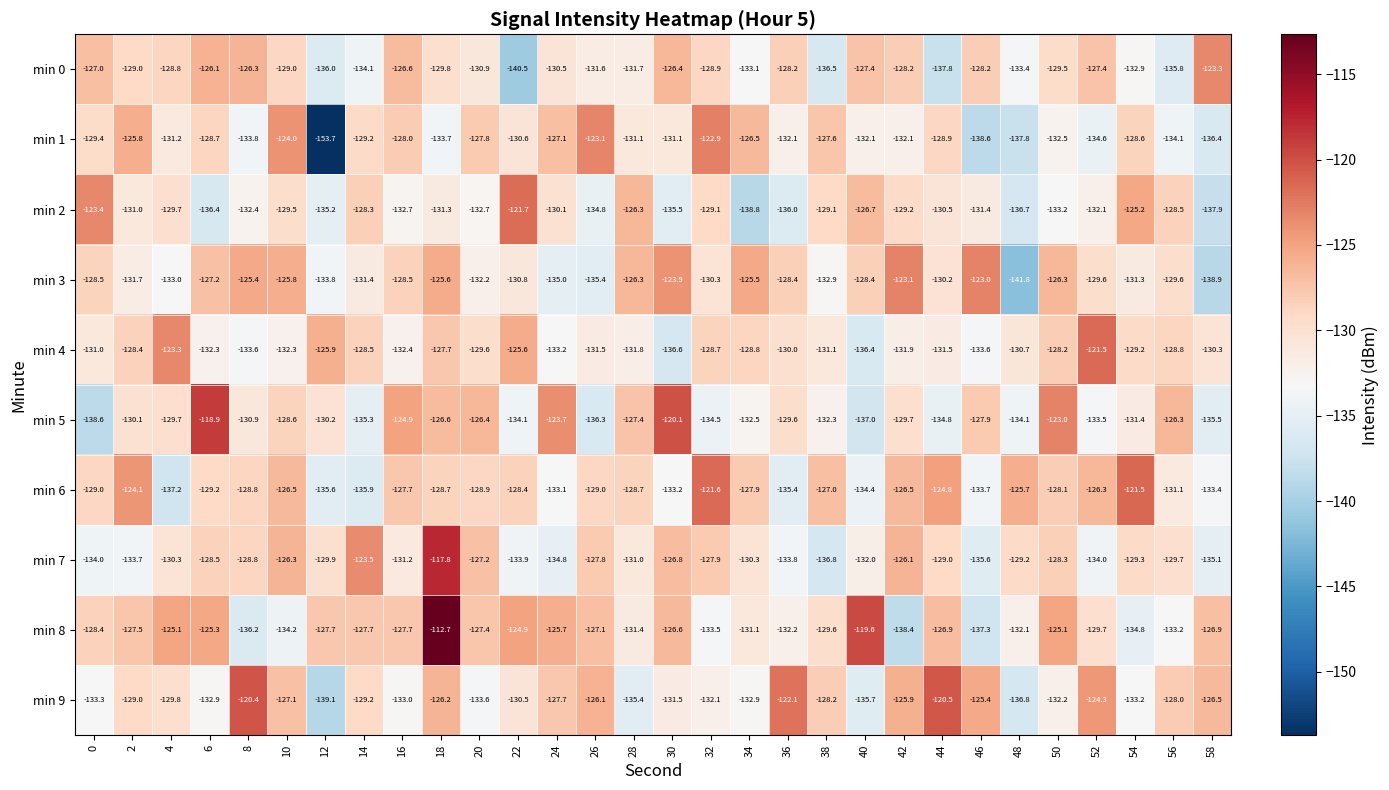

Which series has the largest total across all categories?

min 8